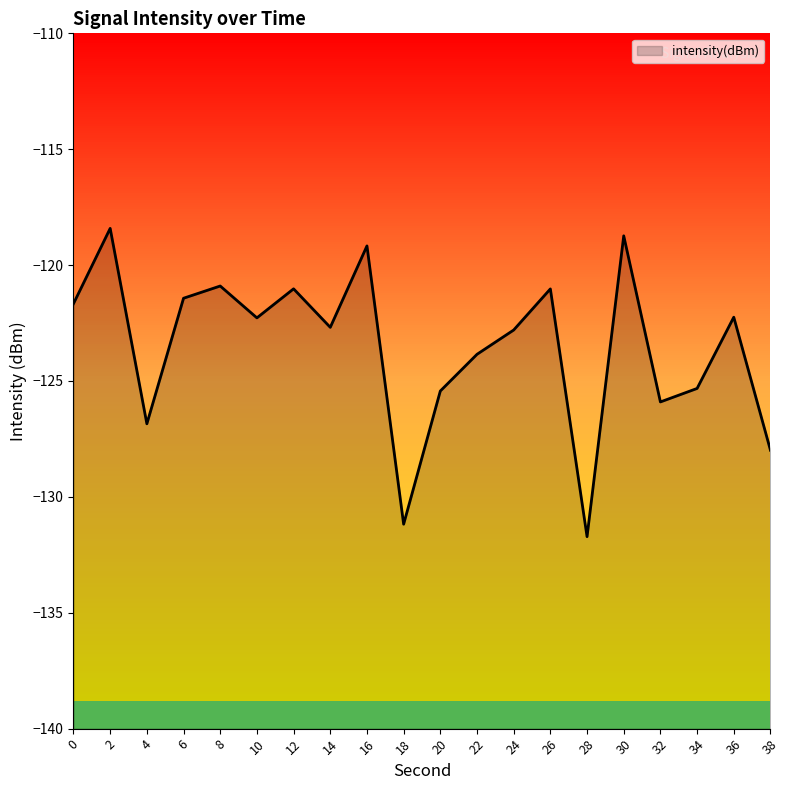

Is it true that the value at 24 is -122.8?

True